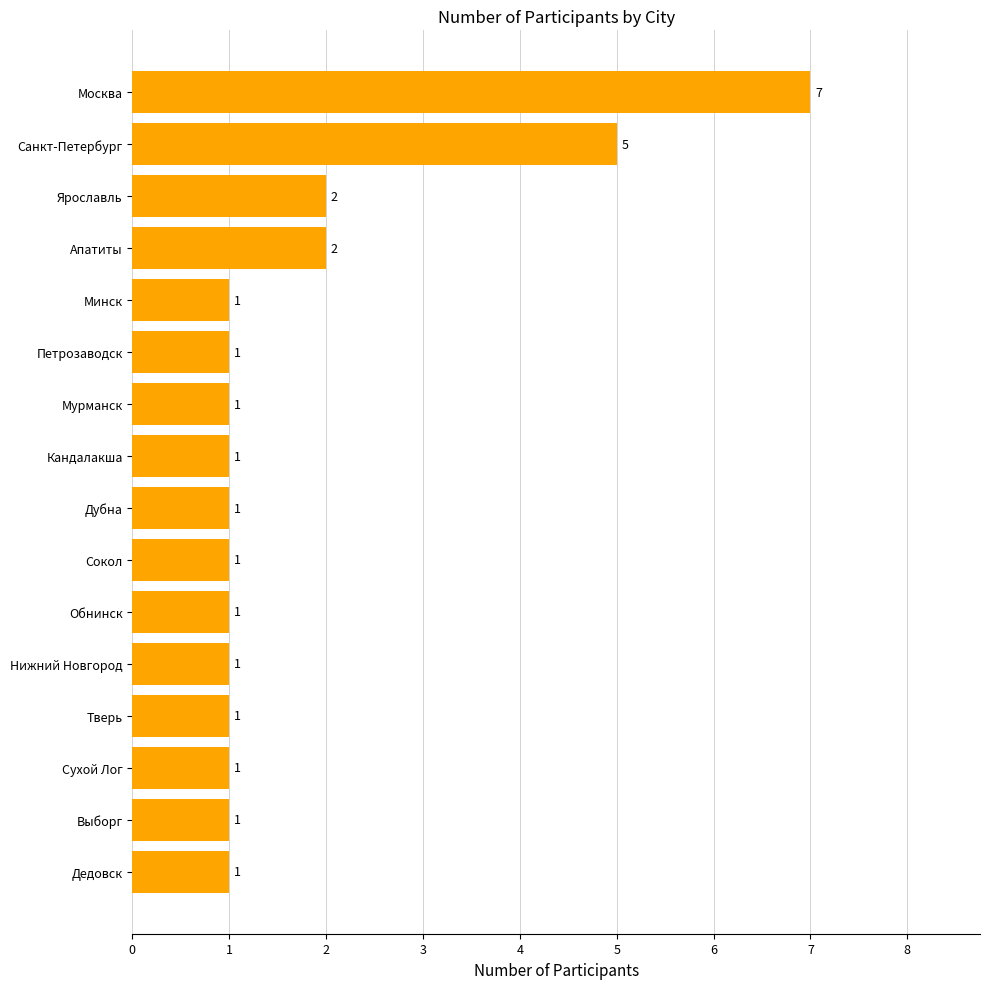

What is the difference between the maximum and second lowest values?

6